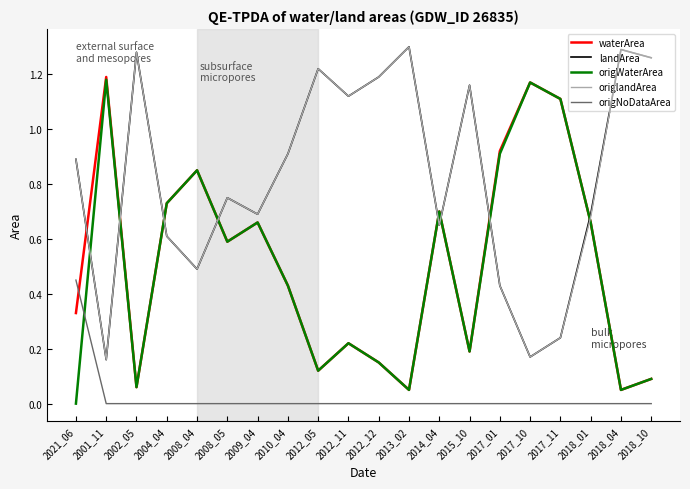

What position from the left is 2017_10?

16